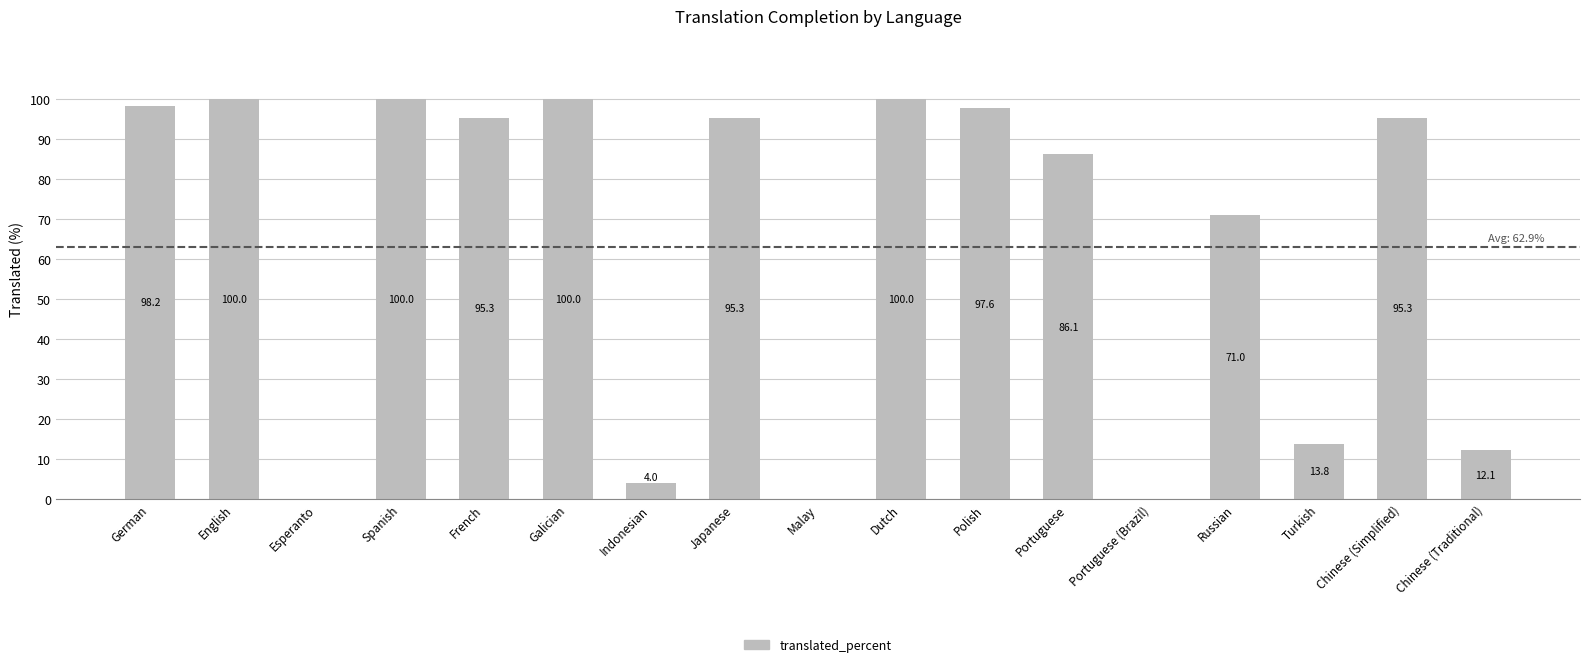

The value at English is 51.8. True or false?

False